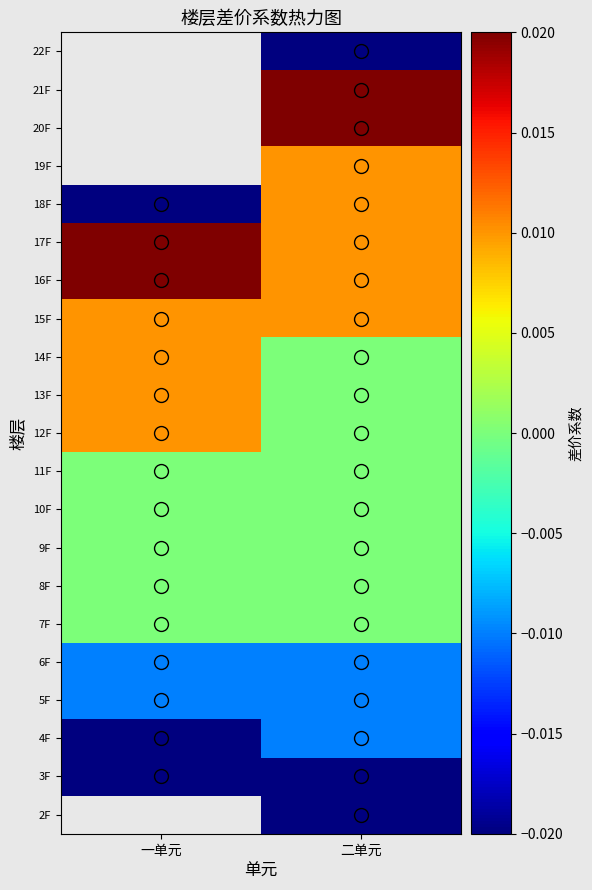

Which label corresponds to the largest value in the chart?

二单元